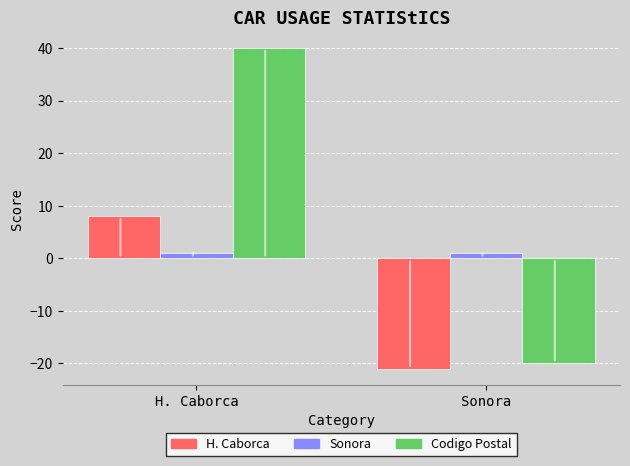

The value of Sonora at Sonora is 1. True or false?

True